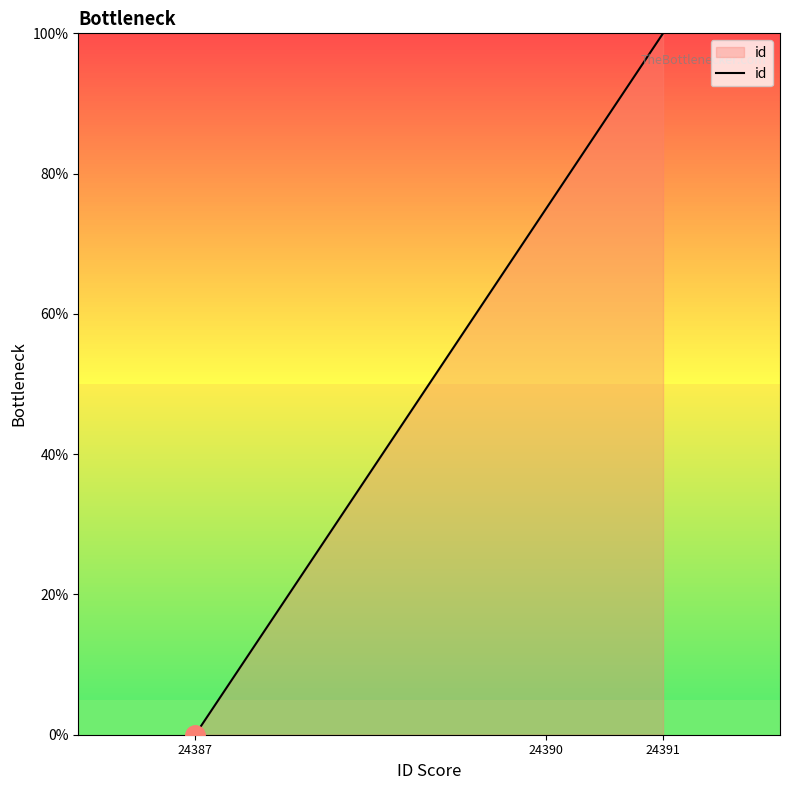

Which has a higher value, 24387 or 24391?

24391